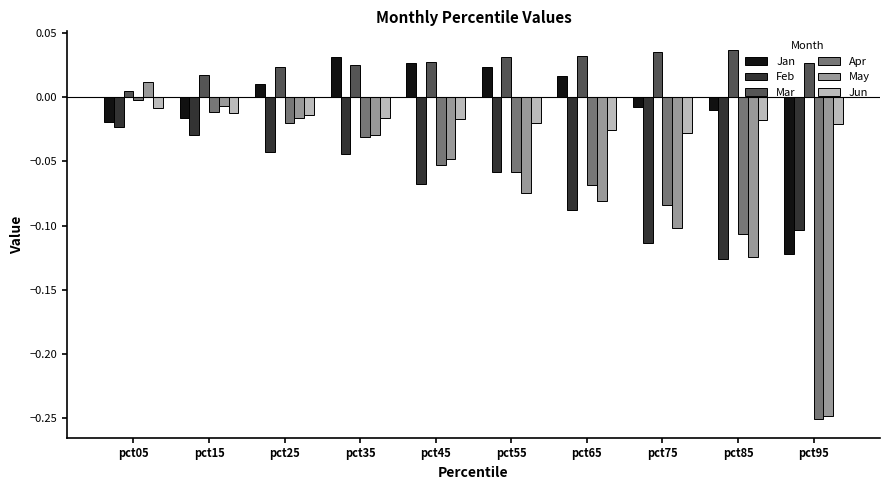

Which category has the highest value in the Jun series?

pct05